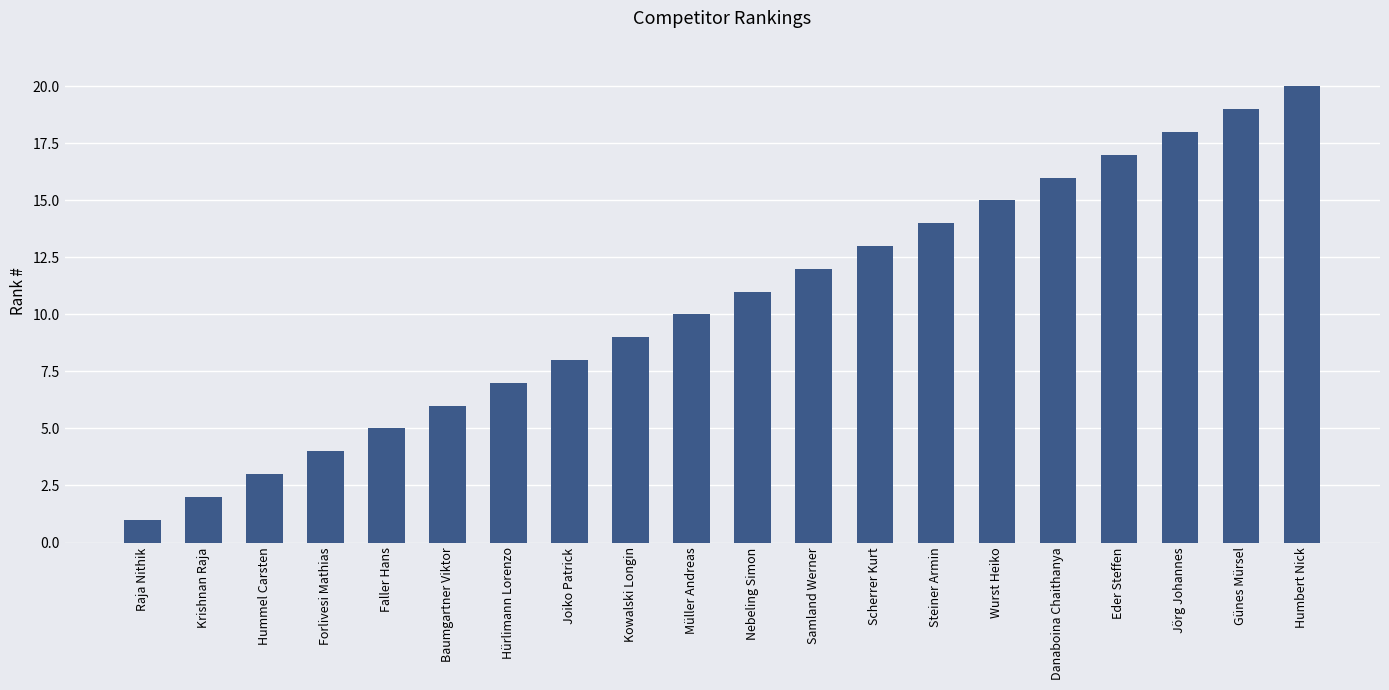

What is the difference between the values at Humbert Nick and Joiko Patrick?

12